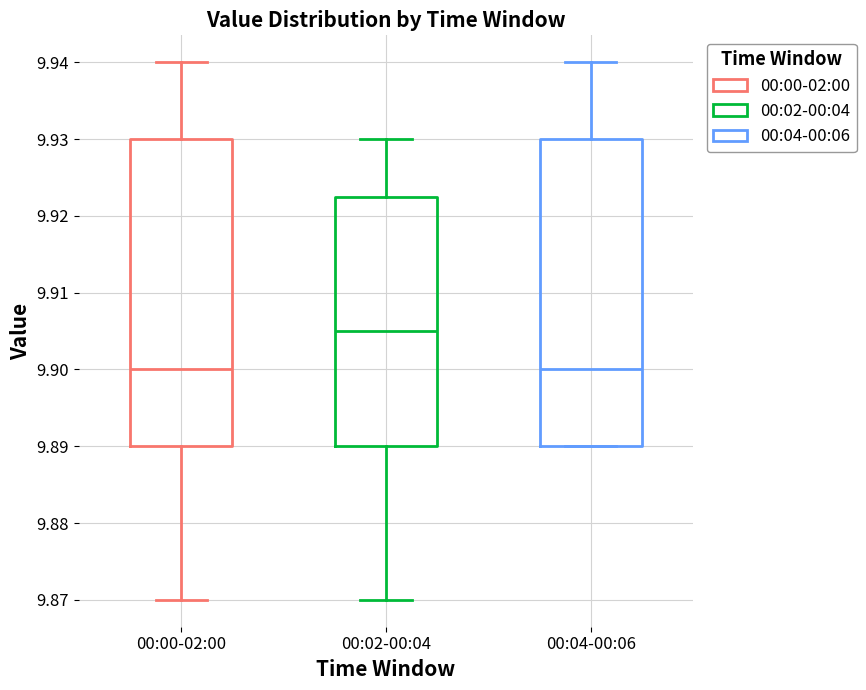

Reading left to right, transcribe this box plot: for each box, give where its median line is, the range the box spans, and where its two whiskers end, as read against the y-axis. The values are not printed on the chart, so give them approximately, as read against the axis.

00:00-02:00: median 9.900, box 9.890 to 9.930, whiskers 9.870 to 9.940
00:02-00:04: median 9.905, box 9.890 to 9.923, whiskers 9.870 to 9.930
00:04-00:06: median 9.900, box 9.890 to 9.930, whiskers 9.890 to 9.940